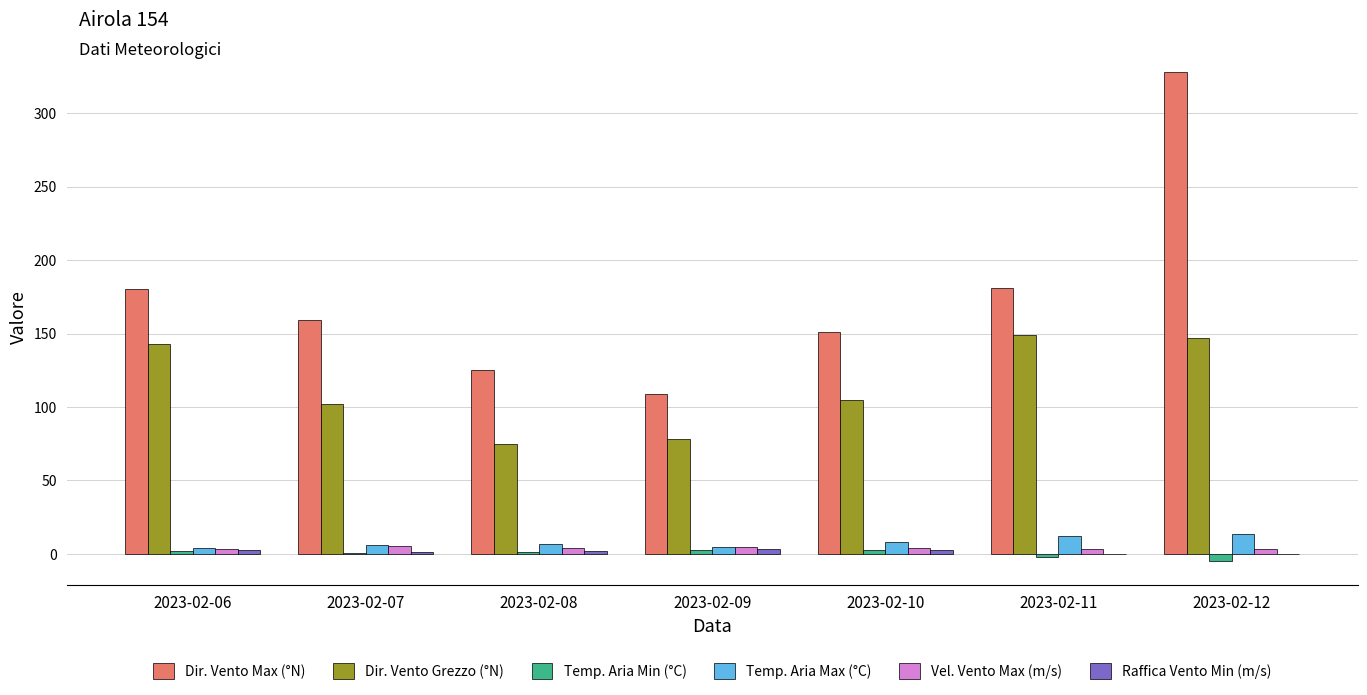

Between 2023-02-08 and 2023-02-11, which series saw the biggest shift?

Dir. Vento Grezzo (°N)